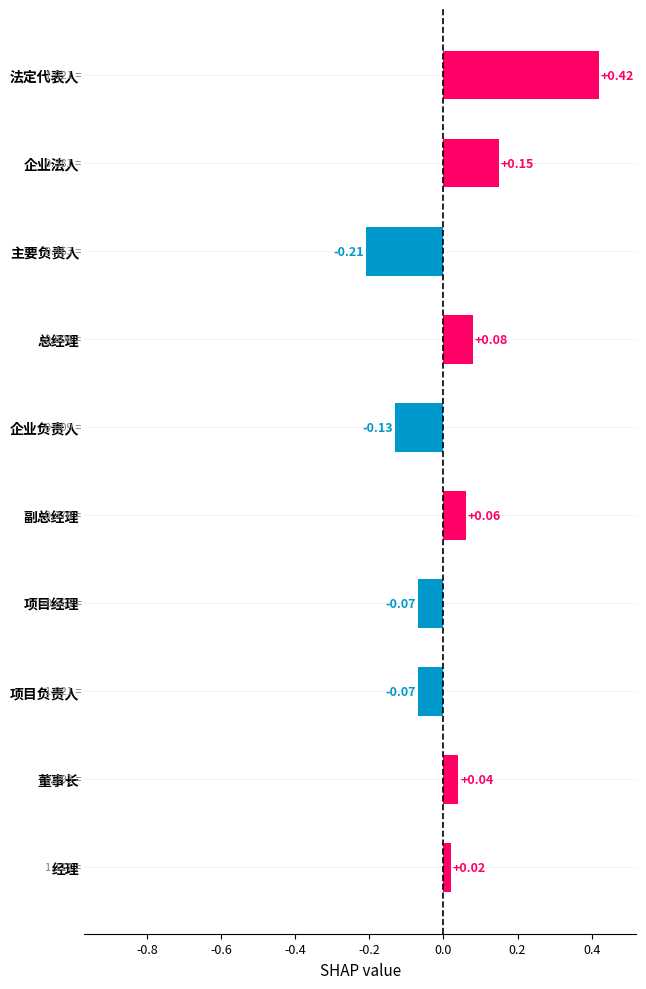

What is the difference between the maximum and minimum values?

0.6